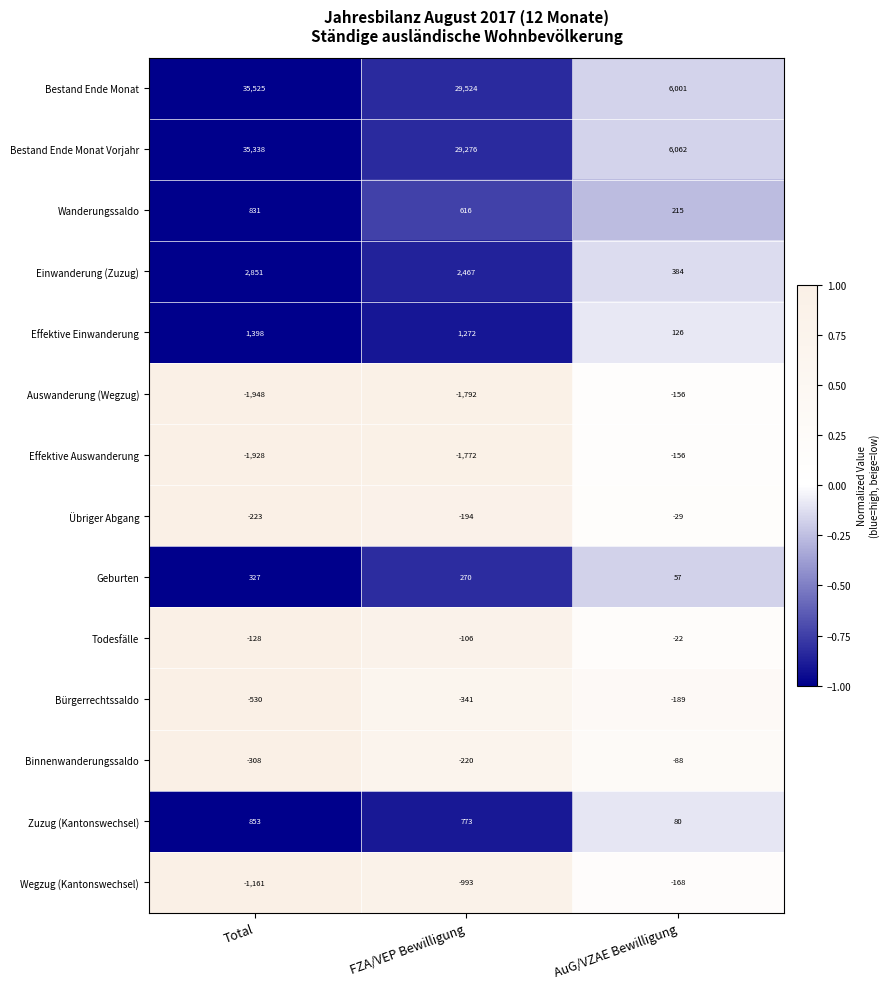

Rank the series at FZA/VEP Bewilligung from highest to lowest value.

Bestand Ende Monat, Bestand Ende Monat Vorjahr, Einwanderung (Zuzug), Effektive Einwanderung, Zuzug (Kantonswechsel), Wanderungssaldo, Geburten, Todesfälle, Übriger Abgang, Binnenwanderungssaldo, Bürgerrechtssaldo, Wegzug (Kantonswechsel), Effektive Auswanderung, Auswanderung (Wegzug)